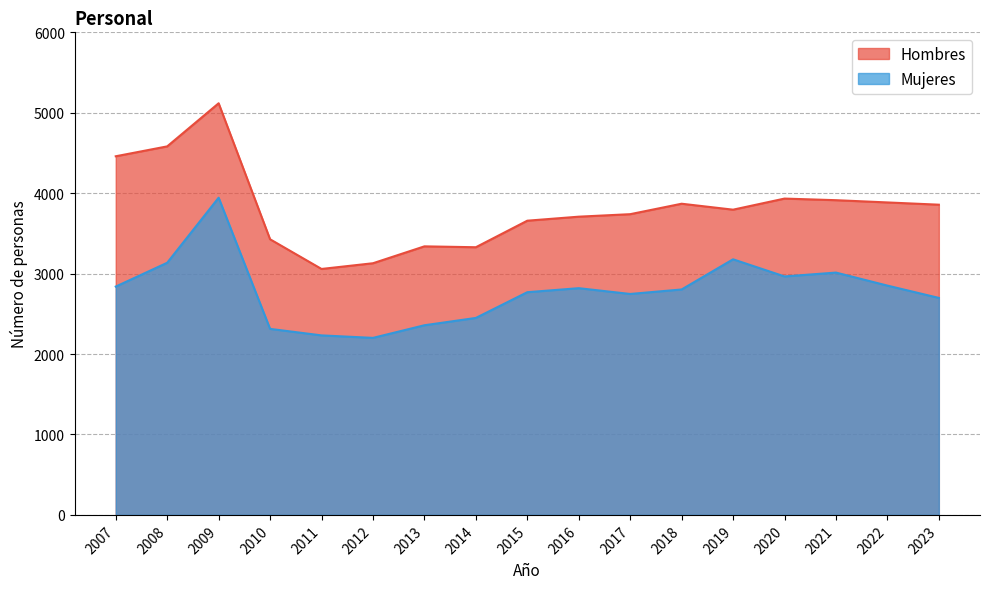

Where is Hombres nearest to the value 4088?

2020